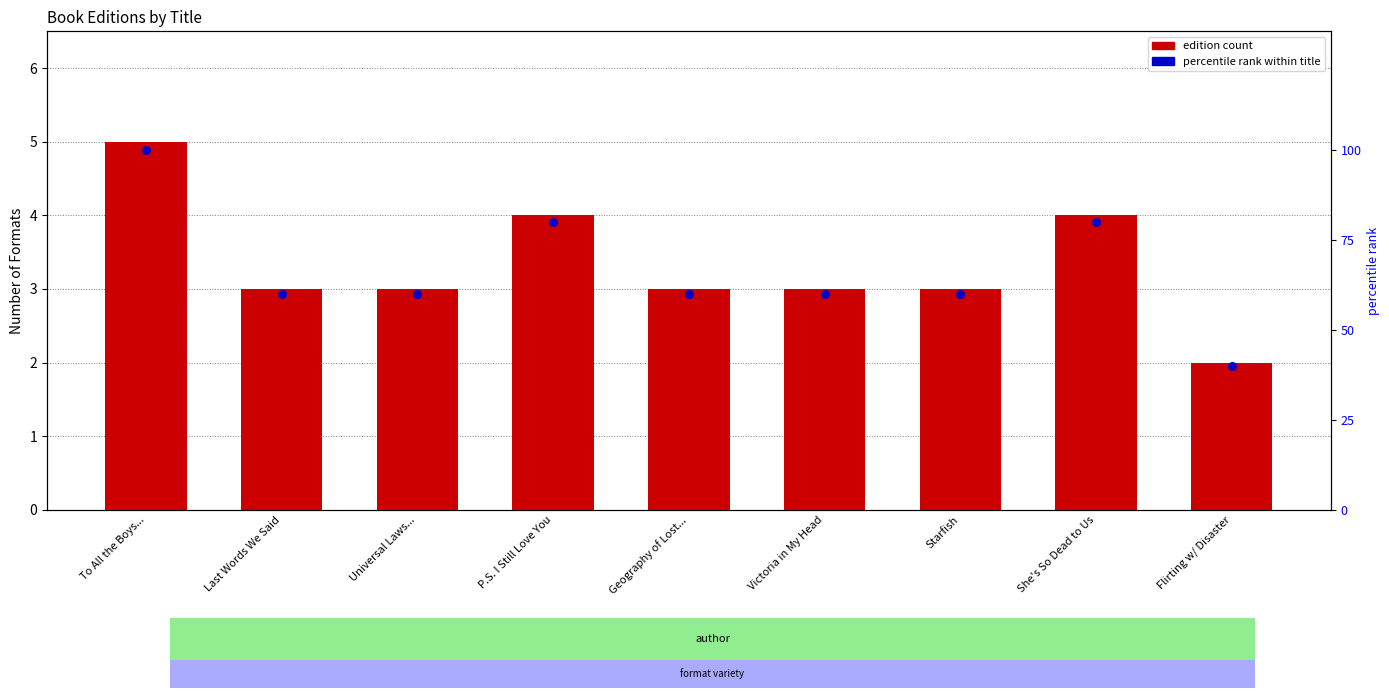

Which series has the largest total across all categories?

percentile rank within title